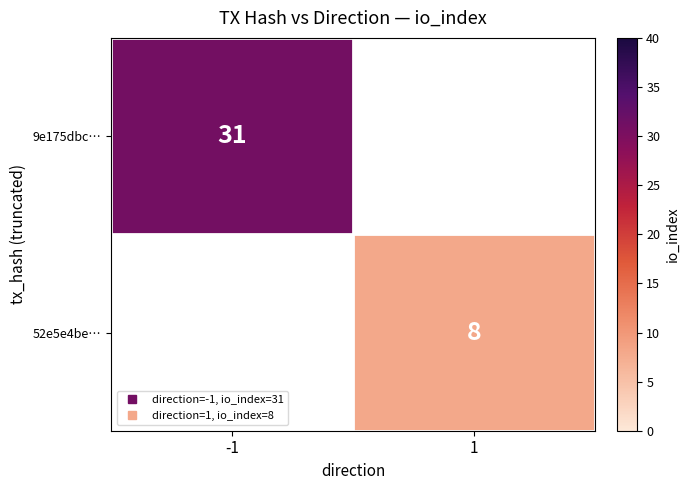

What is the highest value of the 9e175dbc… series?

31.0